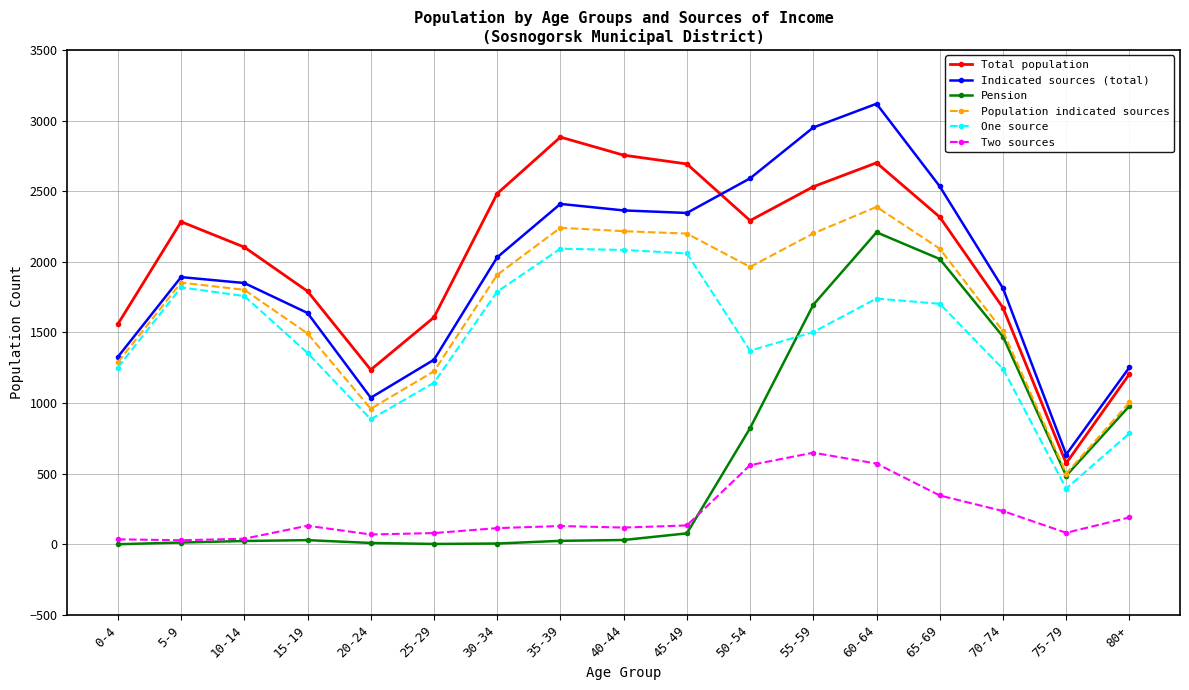

Is this an area chart (filled region under the line)?

No